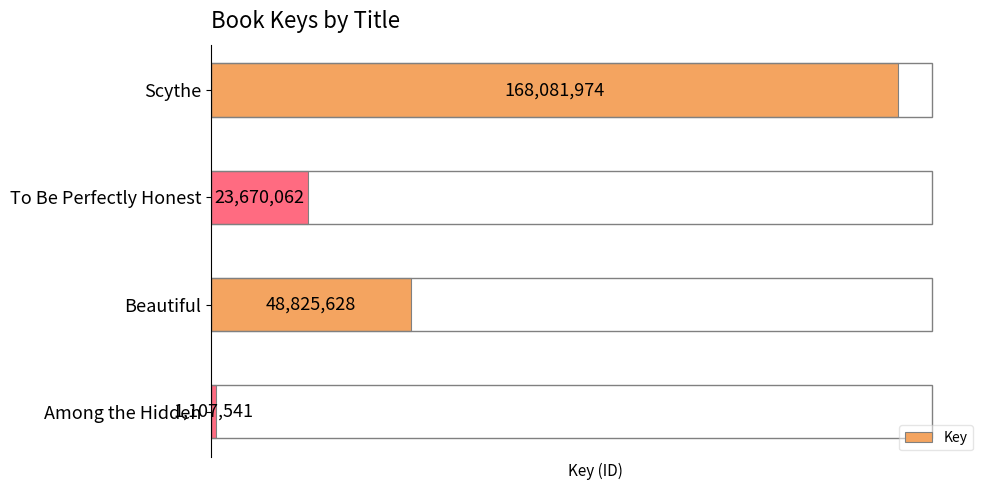

Which has a higher value, Among the Hidden or Beautiful?

Beautiful